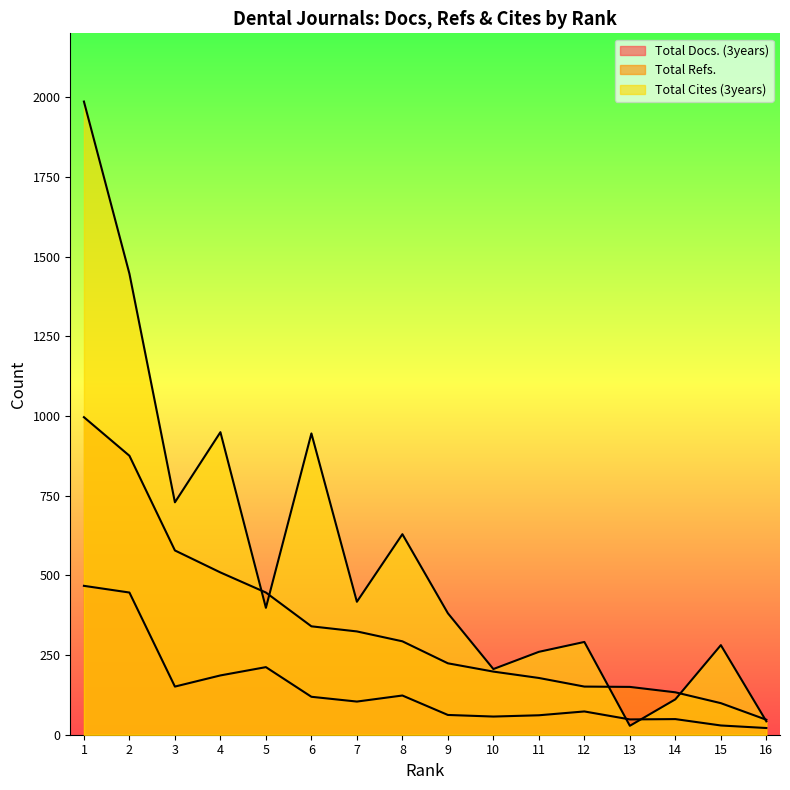

Count the number of categories in the chart.

16